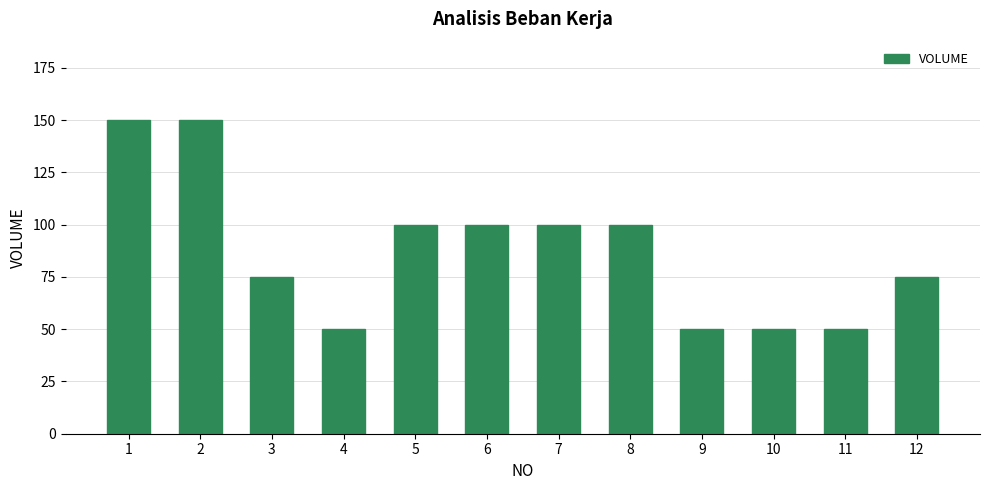

Are the bars grouped side by side (vs. stacked)?

No